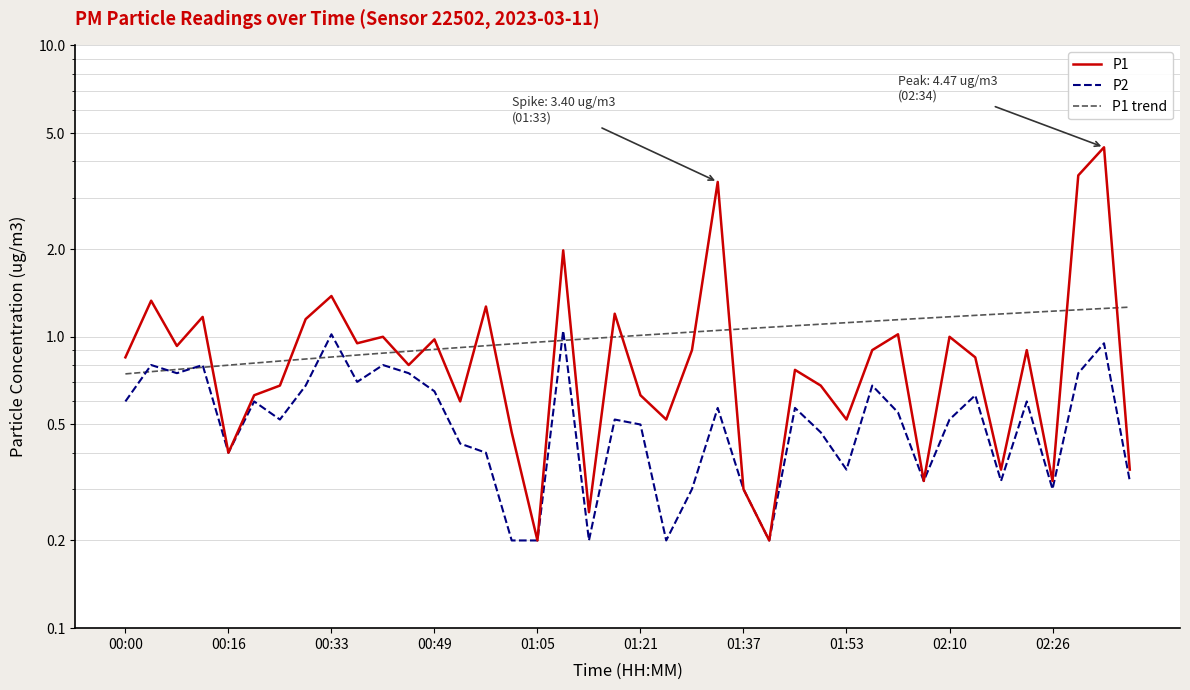

How many distinct data groups are displayed?

3